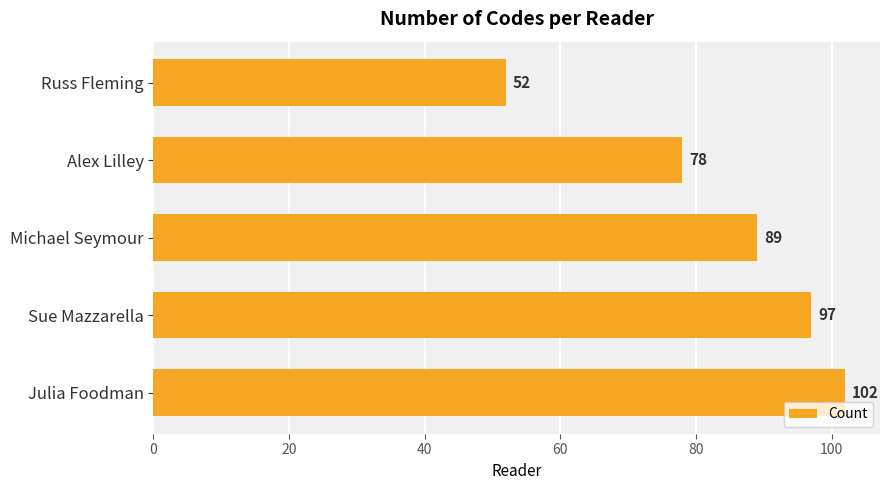

How many bars are there in total?

5